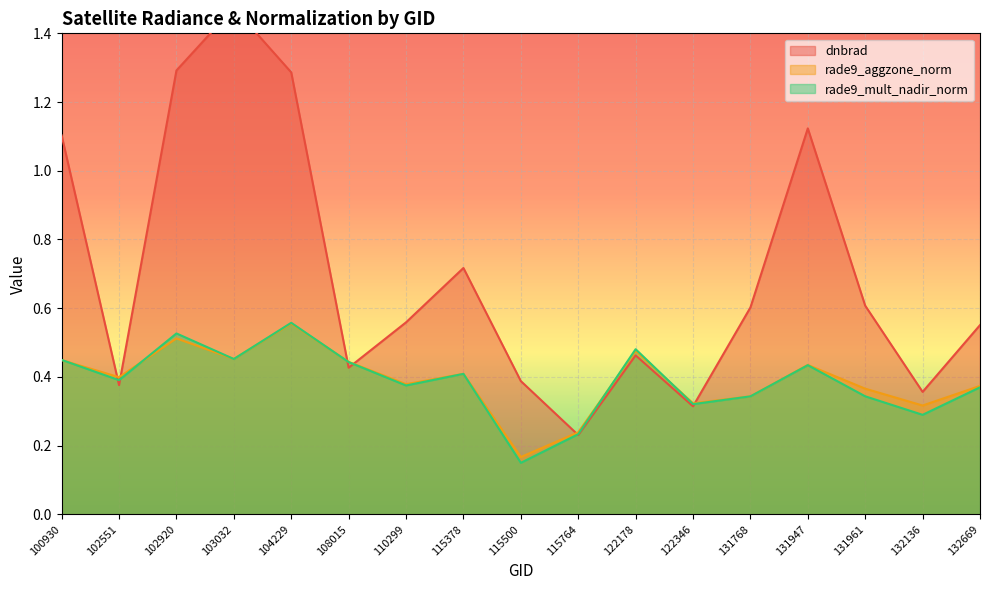

Reading left to right, list all the values displayed in this chart.

dnbrad: 1.1	0.4	1.3	1.5	1.3	0.4	0.6	0.7	0.4	0.2	0.5	0.3	0.6	1.1	0.6	0.4	0.6
rade9_aggzone_norm: 0.4	0.4	0.5	0.5	0.6	0.4	0.4	0.4	0.2	0.2	0.5	0.3	0.3	0.4	0.4	0.3	0.4
rade9_mult_nadir_norm: 0.4	0.4	0.5	0.5	0.6	0.4	0.4	0.4	0.1	0.2	0.5	0.3	0.3	0.4	0.3	0.3	0.4